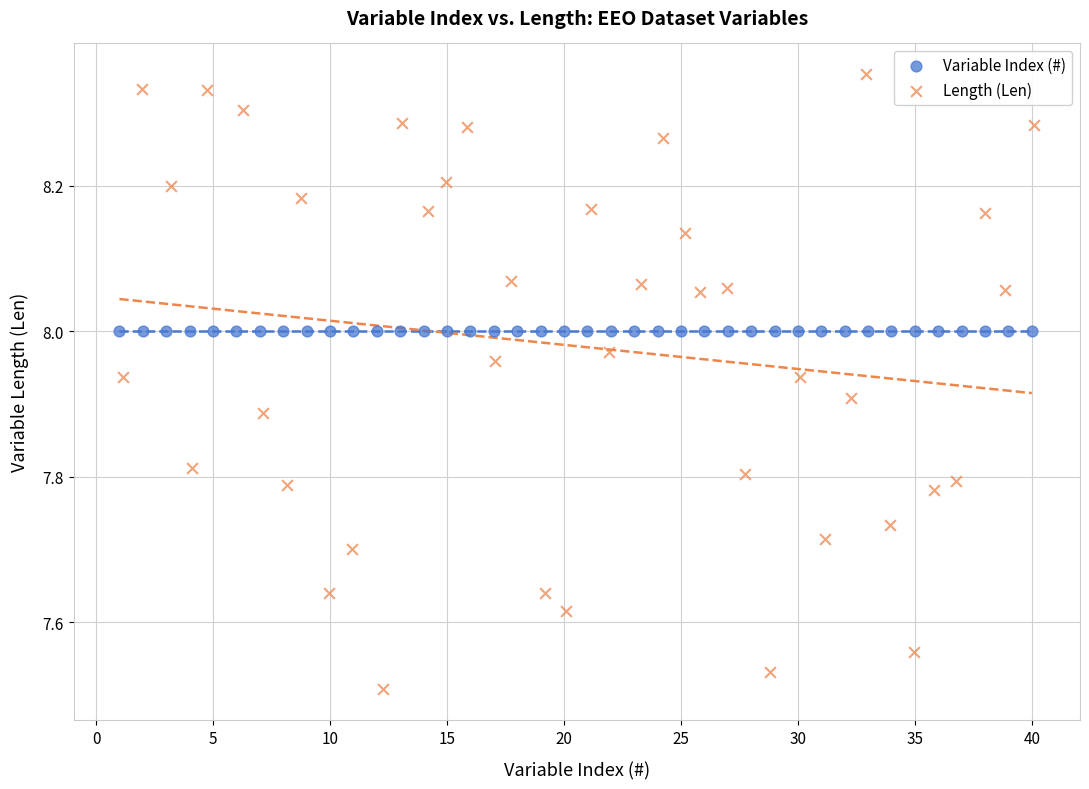

Which series contains the highest Y value?

Length (Len)